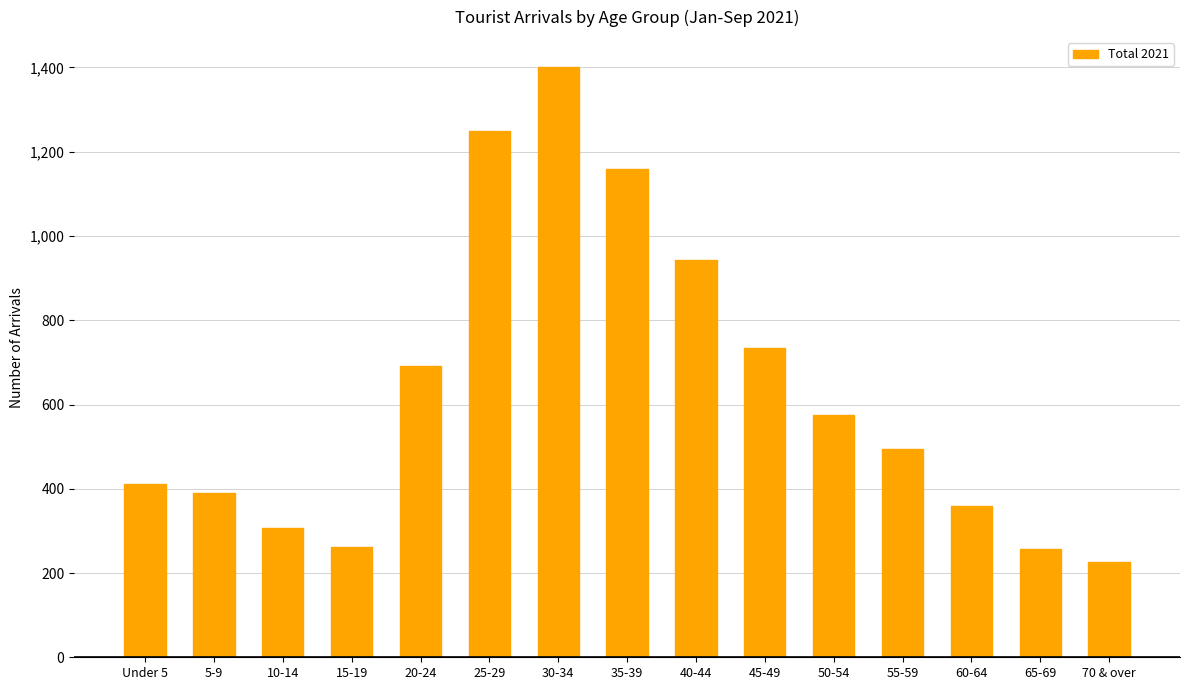

What is the change in value from 5-9 to 55-59?

+105